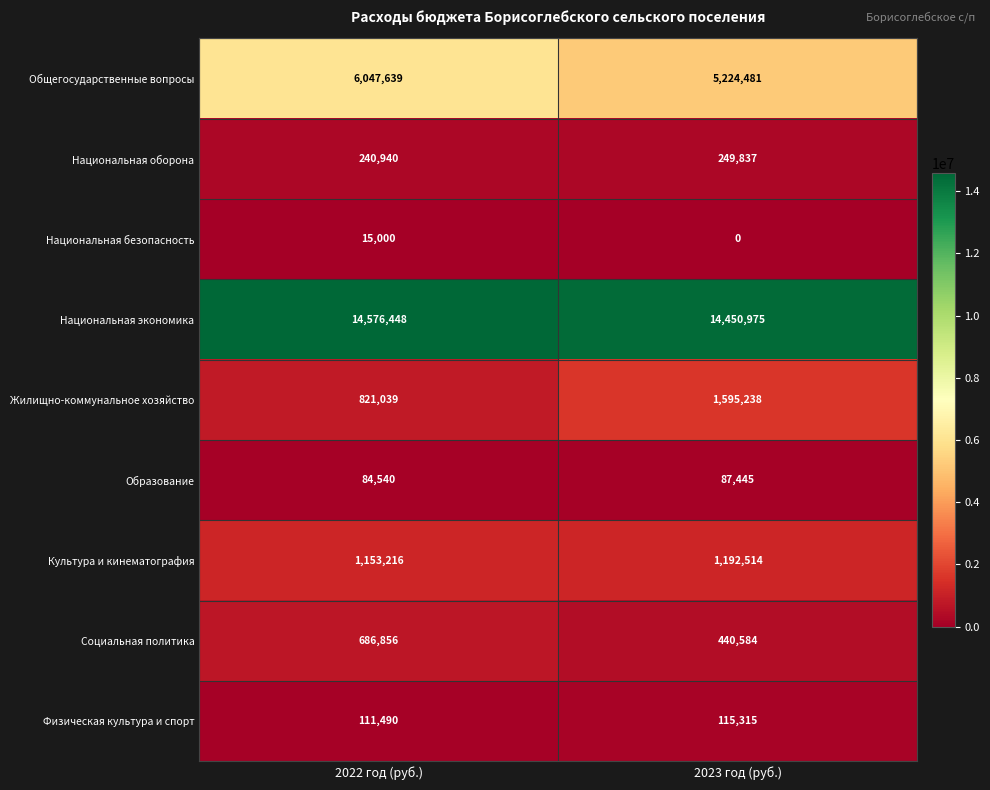

Which series has the largest range (max minus min)?

Общегосударственные вопросы